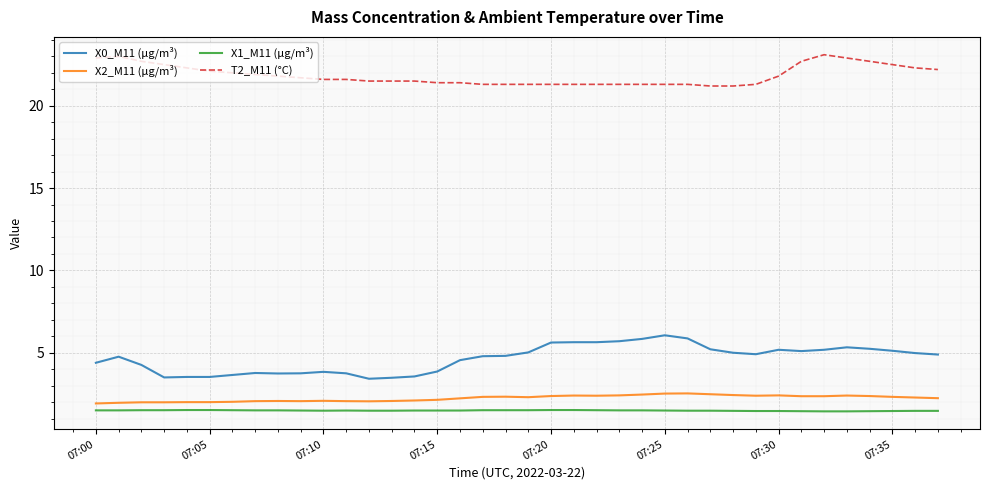

How many lines are shown in the chart?

4